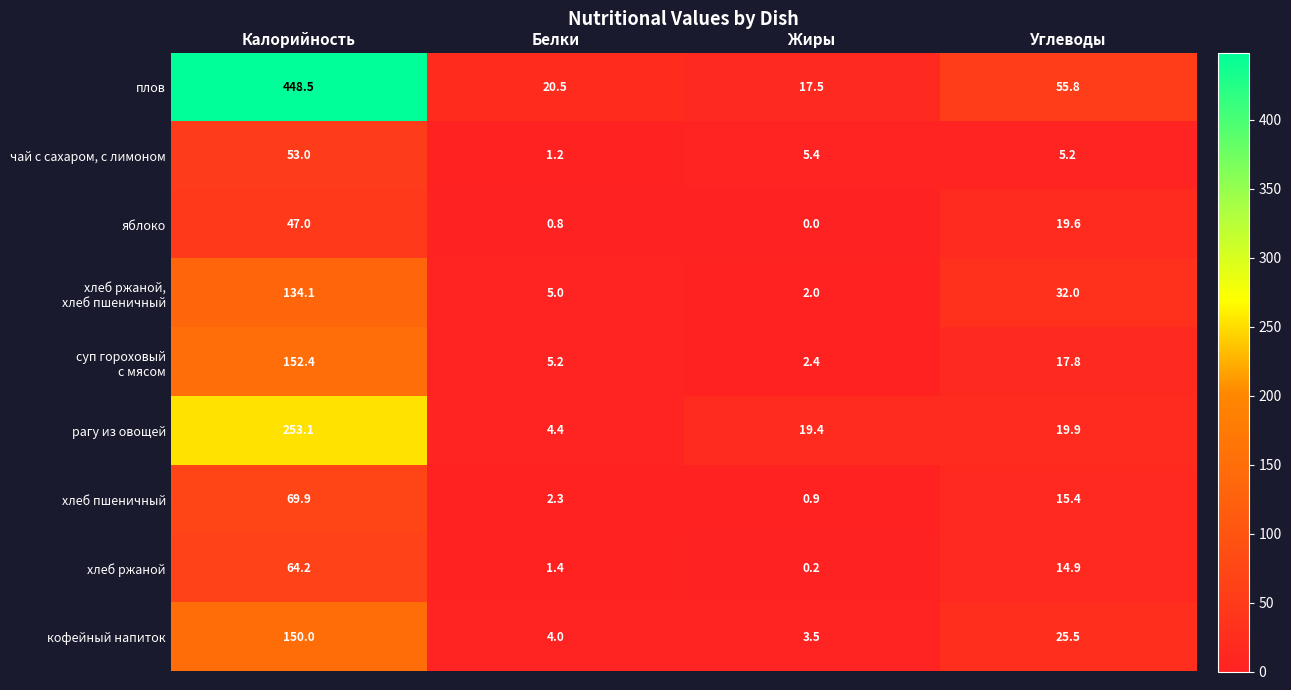

The рагу из овощей series shows 26.5 at Углеводы. True or false?

False